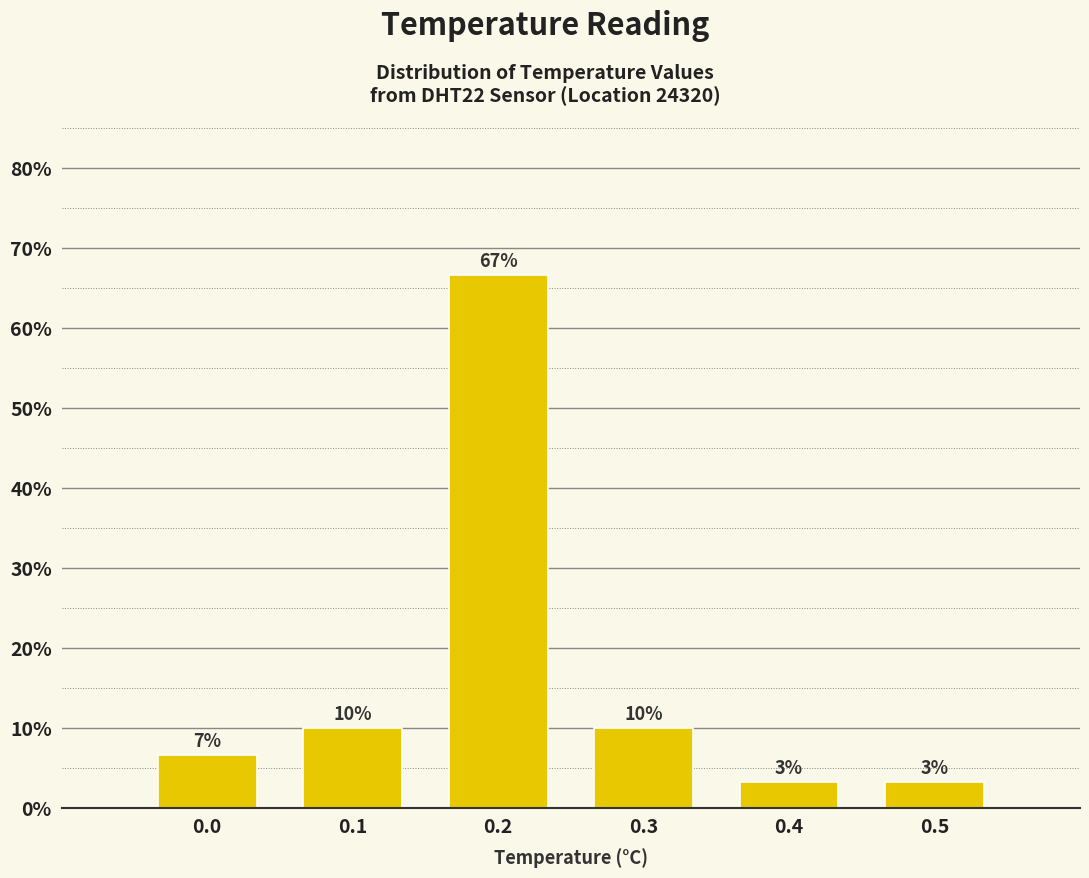

Which range on the x-axis has the tallest bar?

0.15 to 0.25